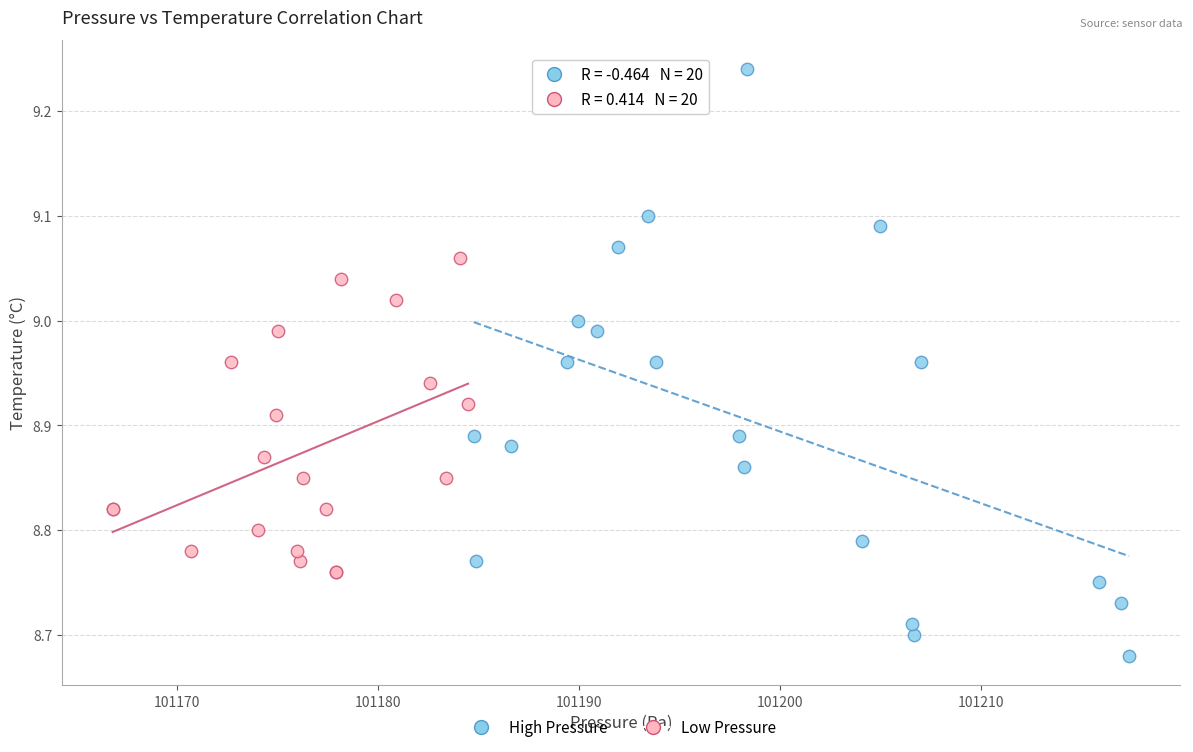

What are all the series names shown in the legend?

High Pressure, Low Pressure